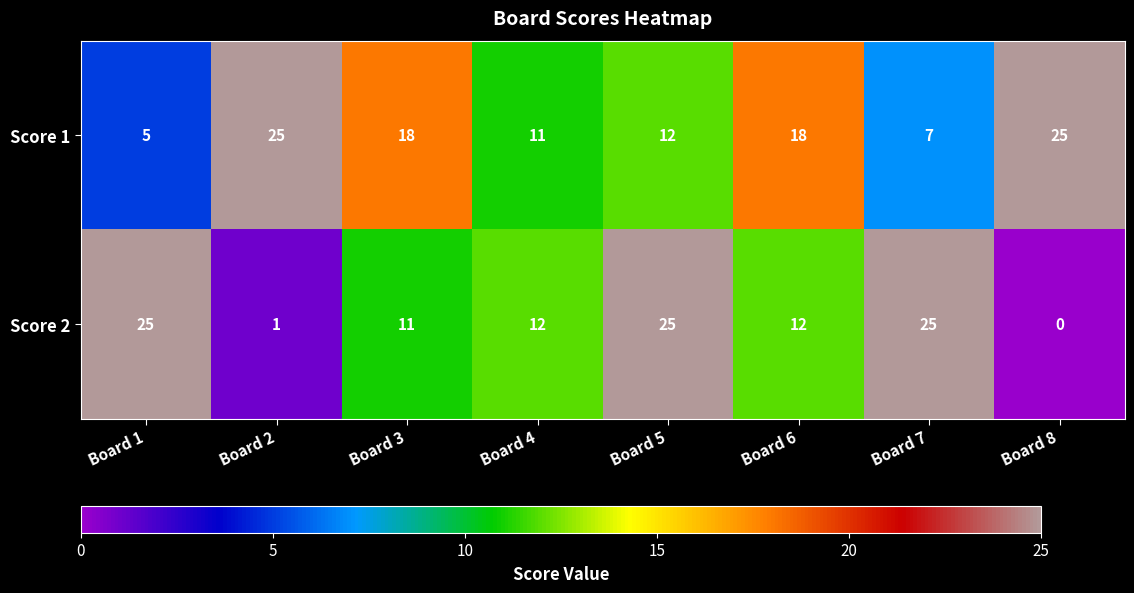

What is the difference between the highest and lowest values at Board 7?

18